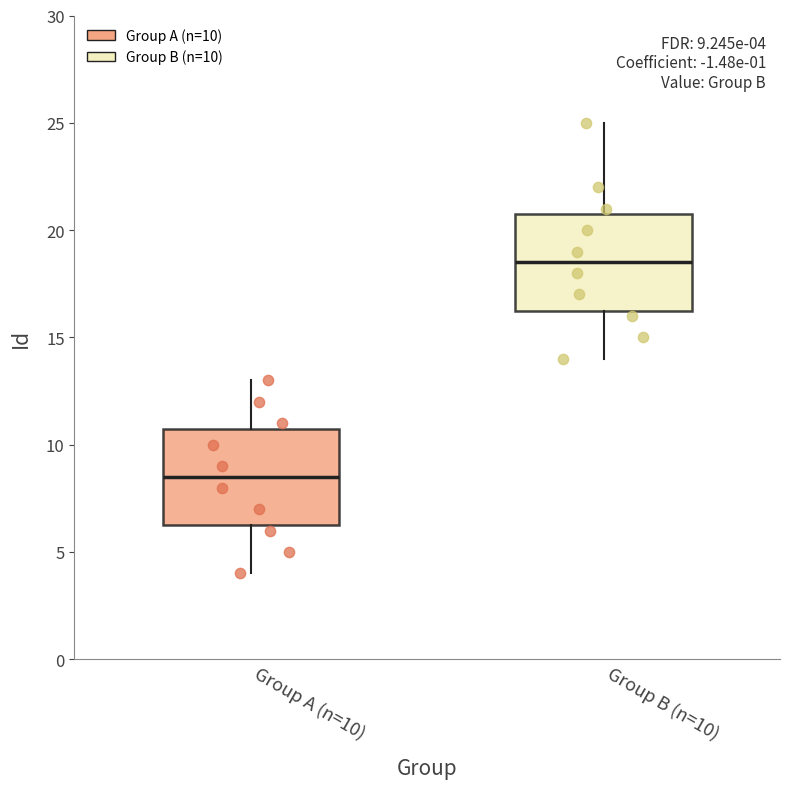

Which box's median line is the lowest?

Group A (n=10)